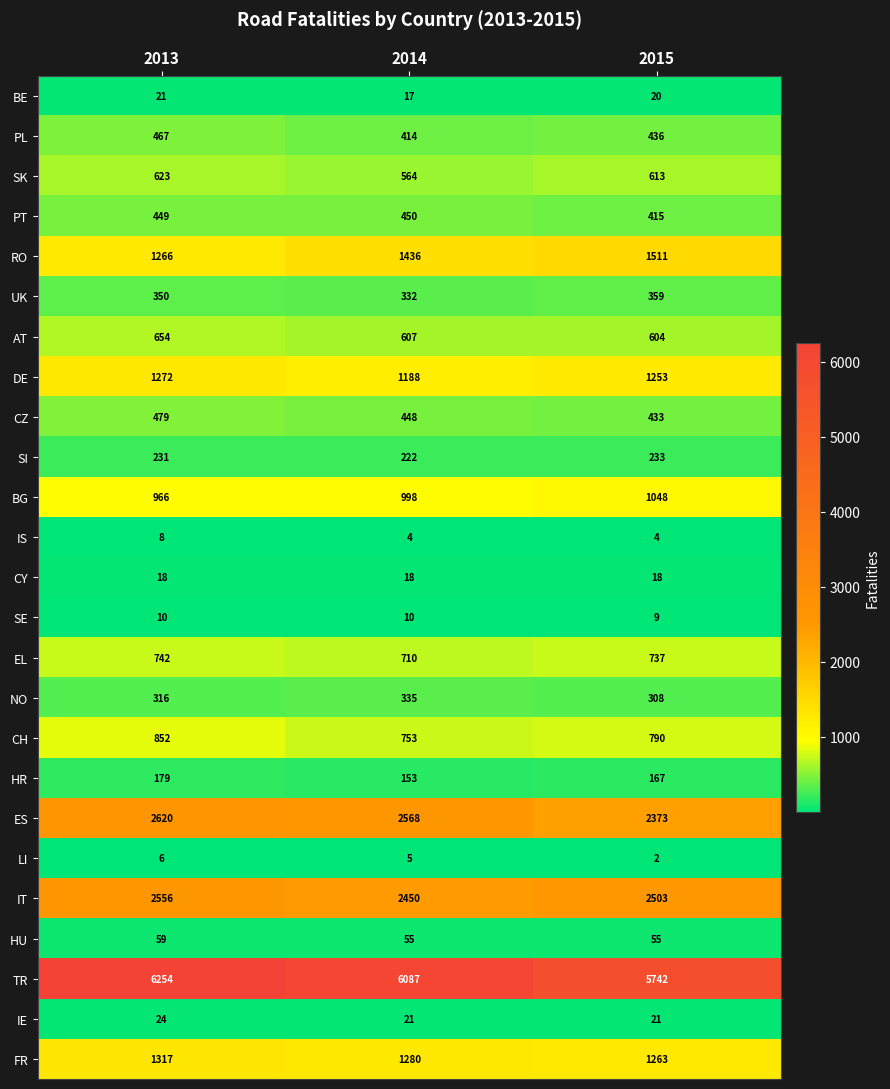

Is it true that CY equals 18 at 2015?

True